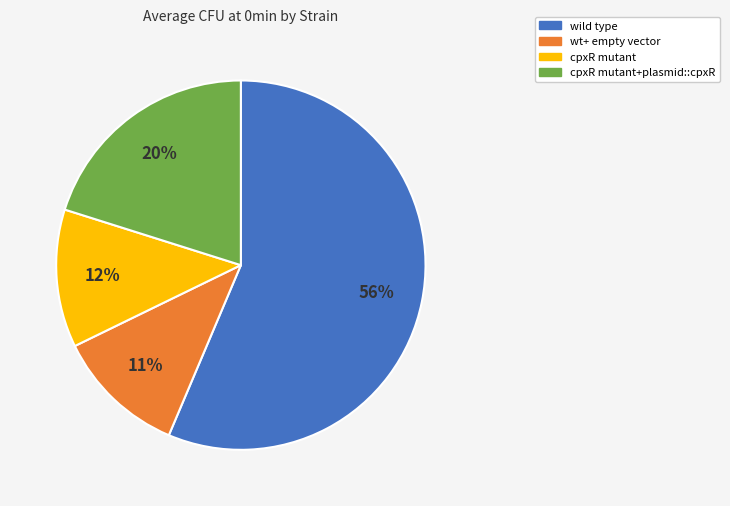

Which slice is the largest?

wild type